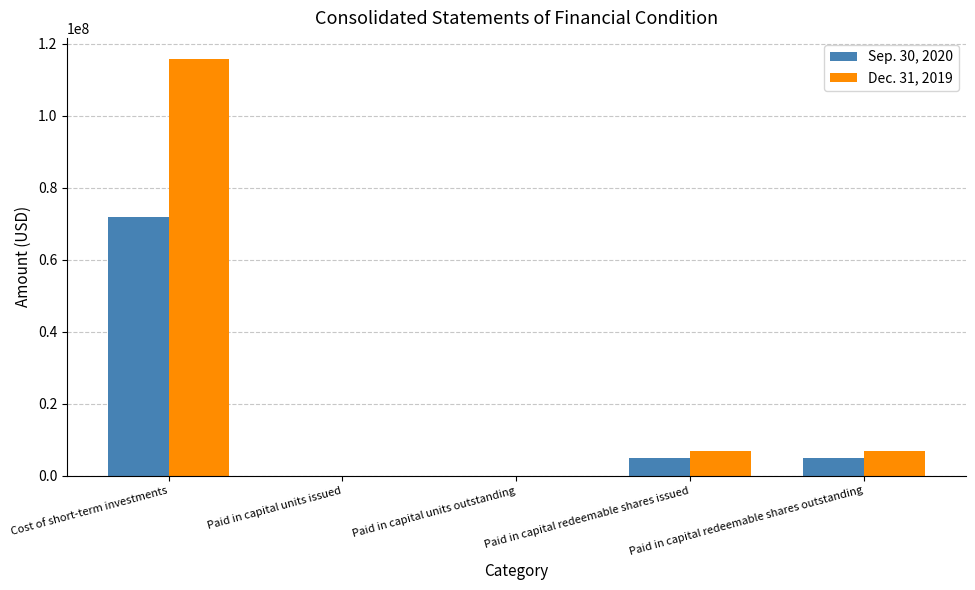

Reading left to right, what are all the values shown in this chart?

Sep. 30, 2020: 71993449	50	50	5000000	5000000
Dec. 31, 2019: 115820868	50	50	6800000	6800000